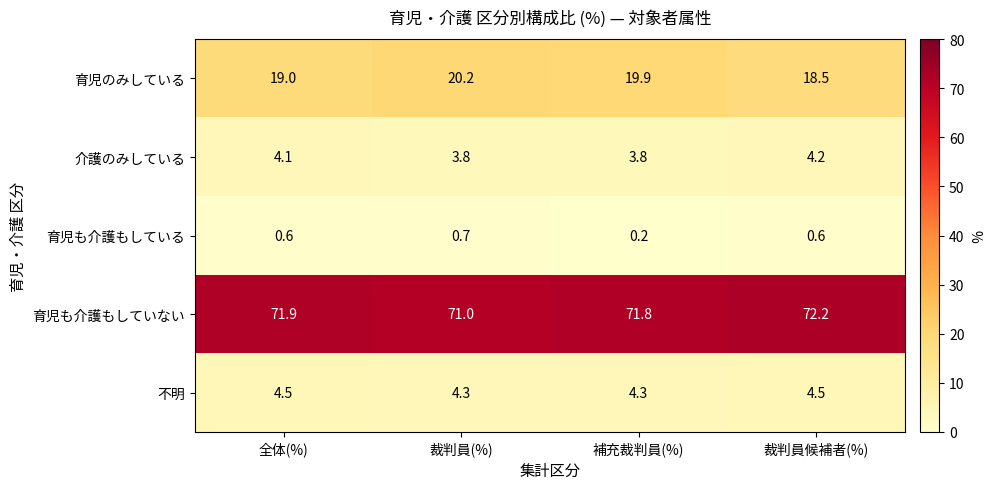

At which label is 育児も介護もしている closest to 0?

補充裁判員(%)